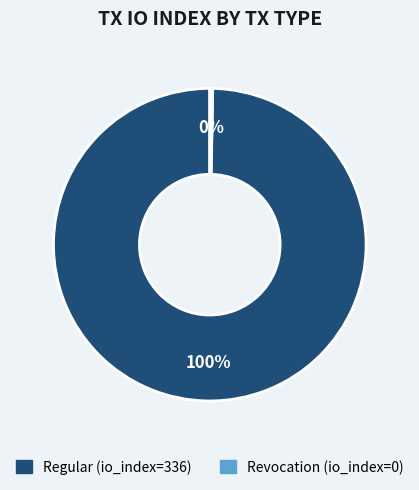

Which has a higher value, Regular (io_index=336) or Revocation (io_index=0)?

Regular (io_index=336)